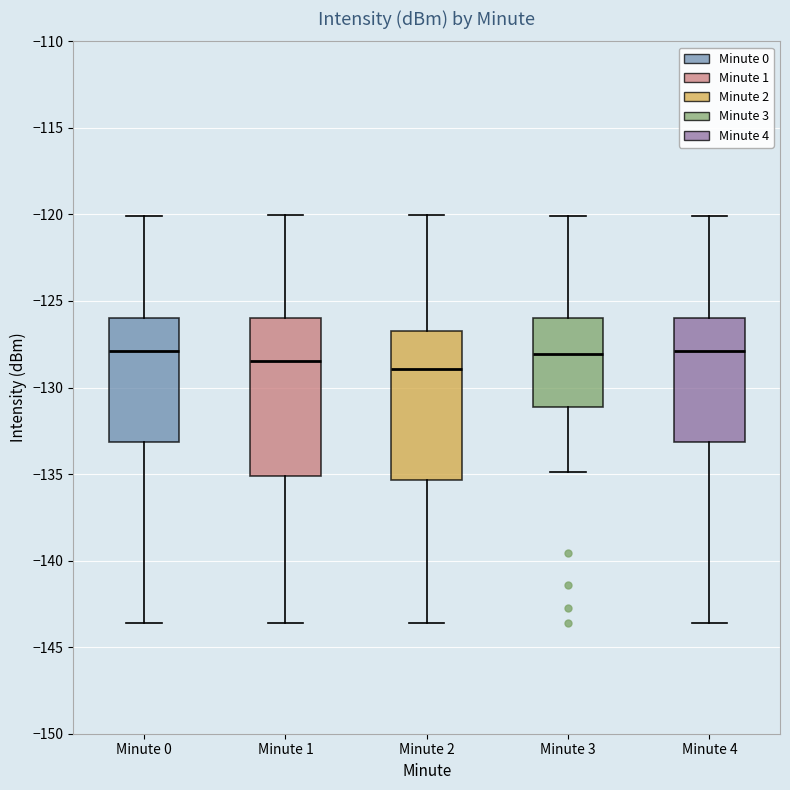

Reading left to right, transcribe this box plot: for each box, give where its median line is, the range the box spans, and where its two whiskers end, as read against the y-axis. The values are not printed on the chart, so give them approximately, as read against the axis.

Minute 0: median -128.0, box -133.0 to -126.0, whiskers -143.5 to -120.0
Minute 1: median -128.5, box -135.0 to -126.0, whiskers -143.5 to -120.0
Minute 2: median -129.0, box -135.5 to -126.5, whiskers -143.5 to -120.0
Minute 3: median -128.0, box -131.0 to -126.0, whiskers -135.0 to -120.0
Minute 4: median -128.0, box -133.0 to -126.0, whiskers -143.5 to -120.0